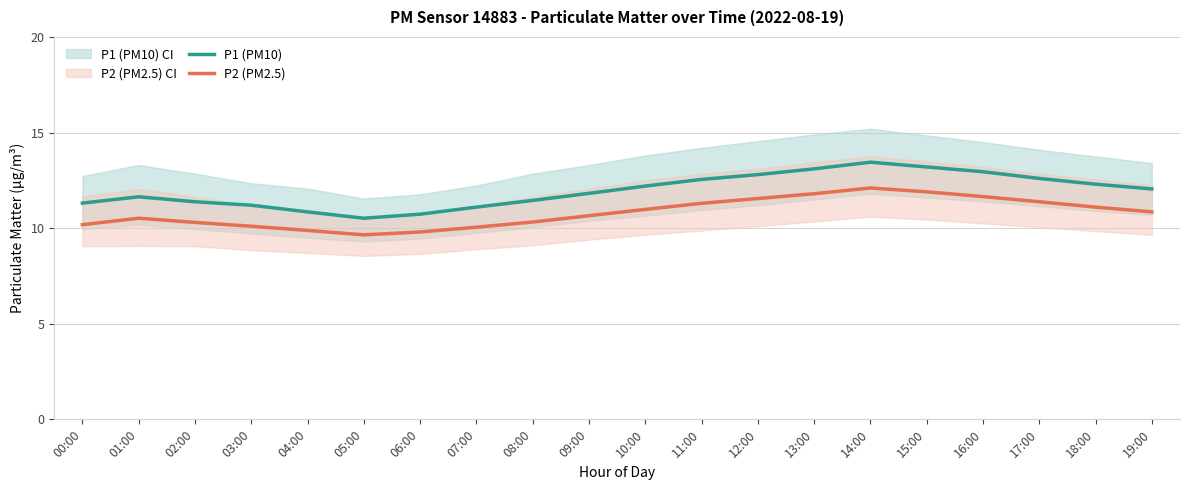

Is this an area chart (filled region under the line)?

No